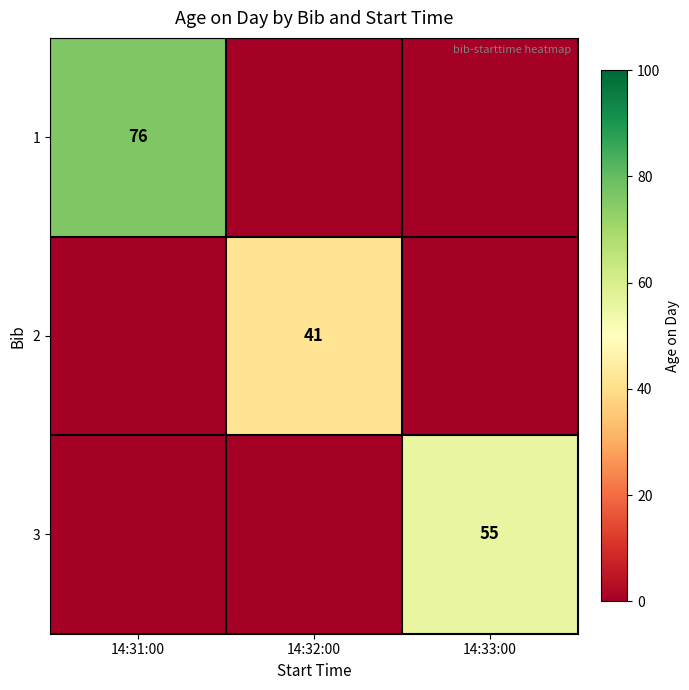

The value of 2 at 14:32:00 is 41. True or false?

True